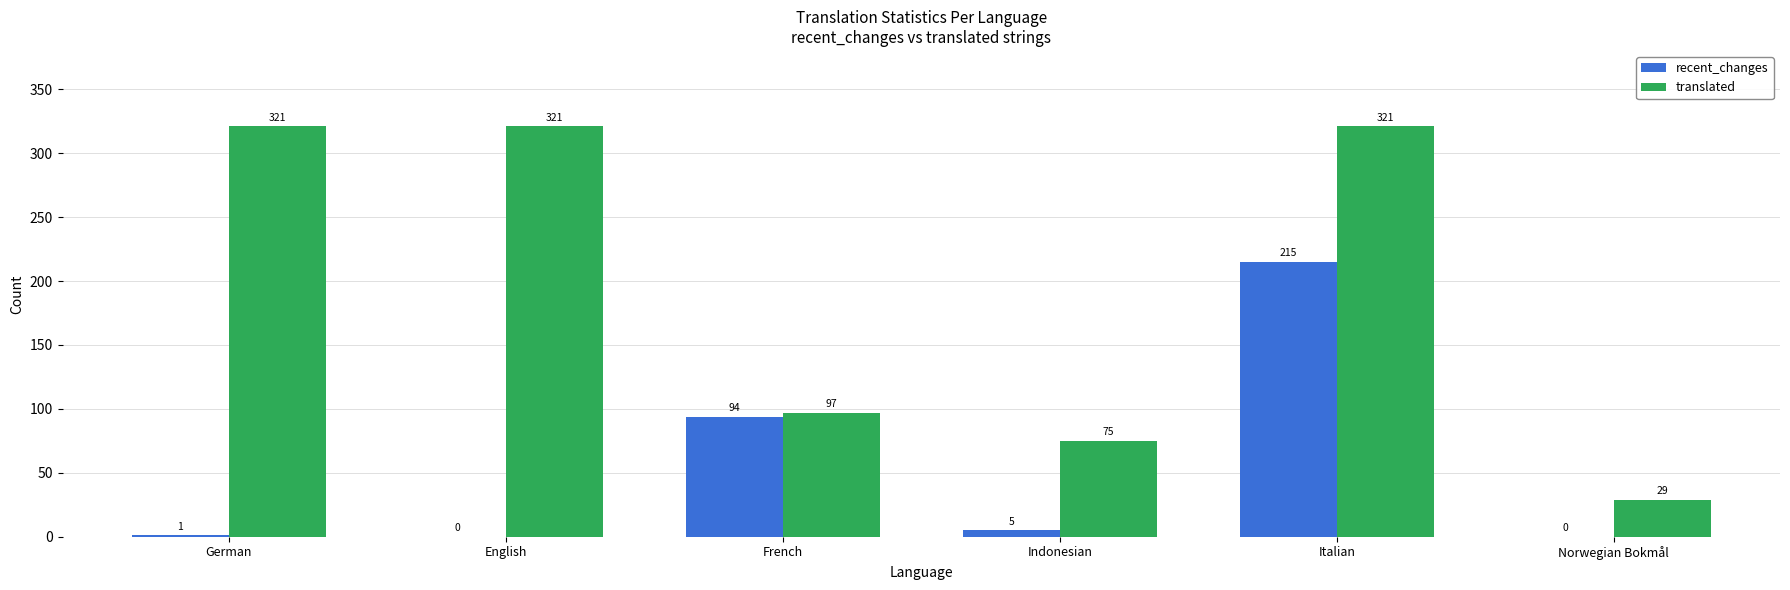

What are all the series names shown in the legend?

recent_changes, translated